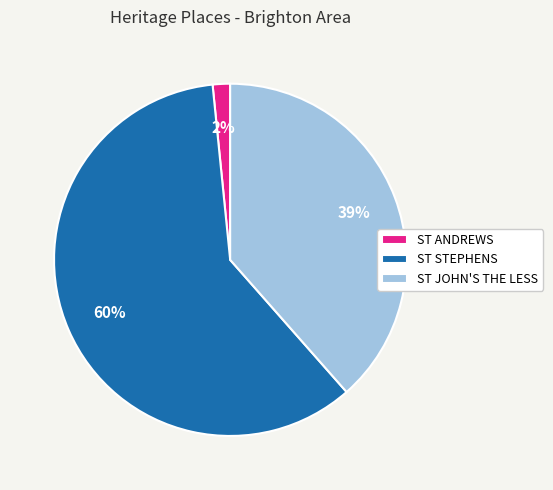

How many slices are in this pie chart?

3